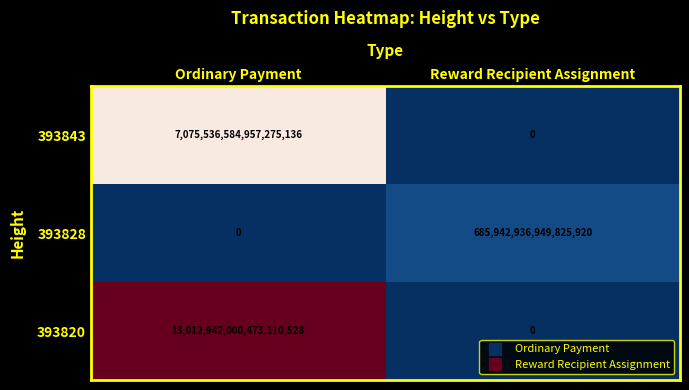

At which label is 393828 closest to 342971468474912960?

Ordinary Payment